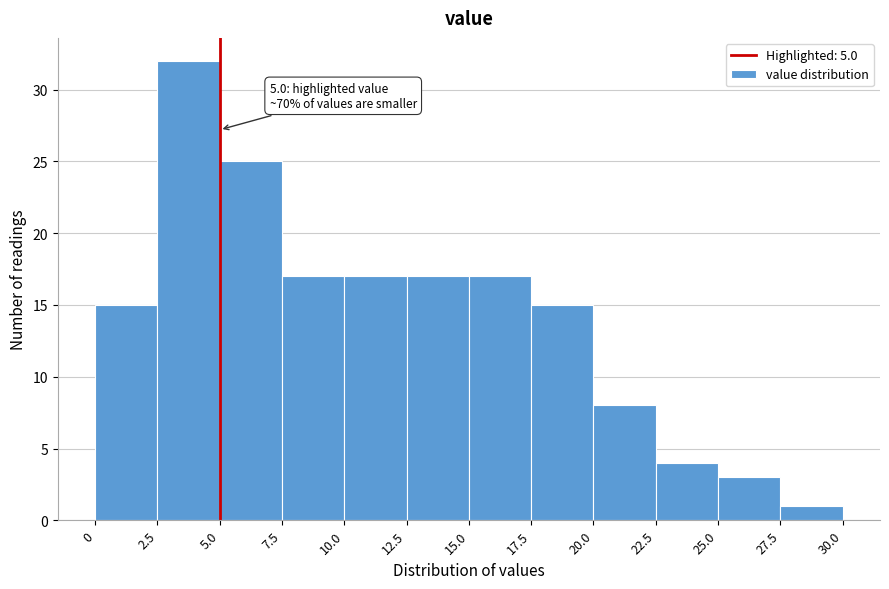

Which range on the x-axis has the tallest bar?

2.5 to 5.0